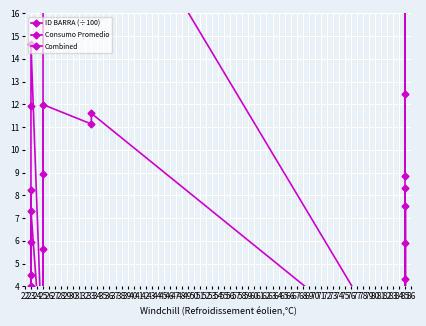

In Combined, how many points are lower than both neighbors (excluding endpoints)?

4